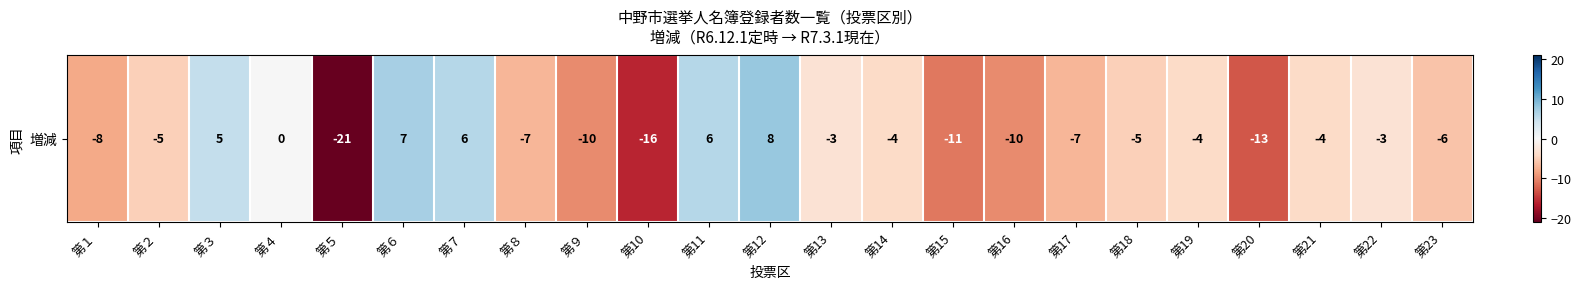

The value at 第21 is -4. True or false?

True